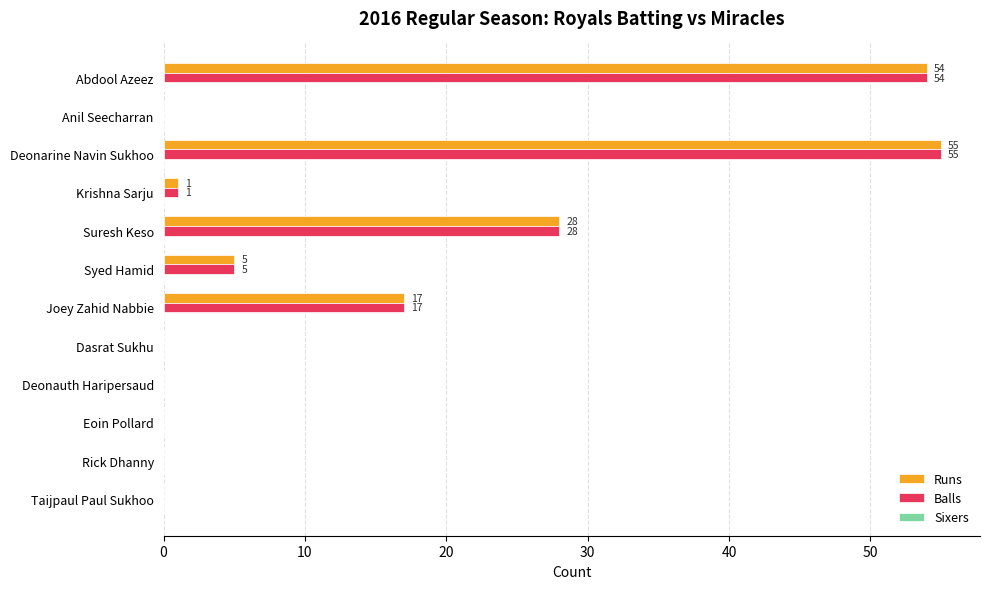

The Balls series shows 27 at Taijpaul Paul Sukhoo. True or false?

False